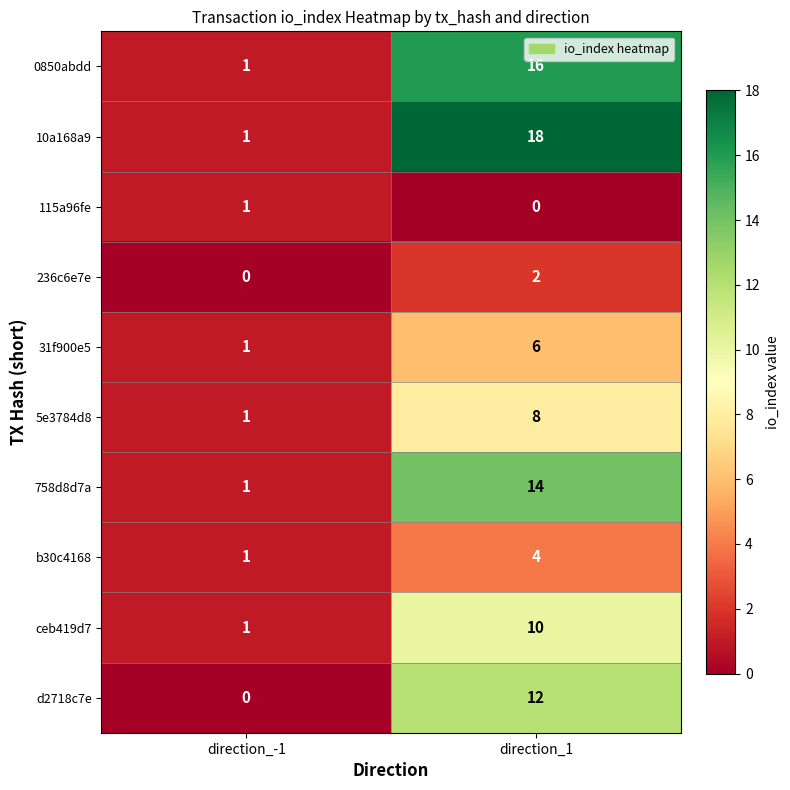

What is the difference between the d2718c7e values at direction_-1 and direction_1?

12